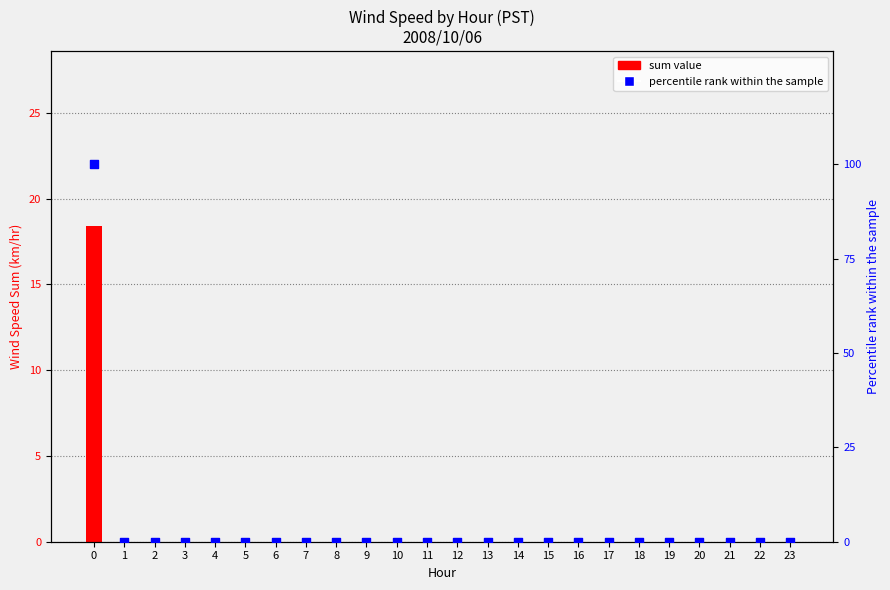

At how many categories does at least one series exceed 5?

1